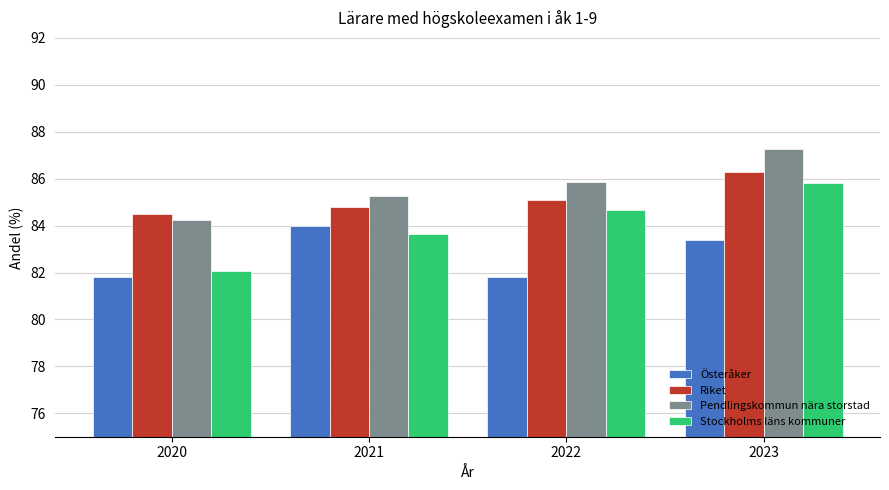

Rank the series at 2020 from highest to lowest value.

Riket, Pendlingskommun nära storstad, Stockholms läns kommuner, Österåker